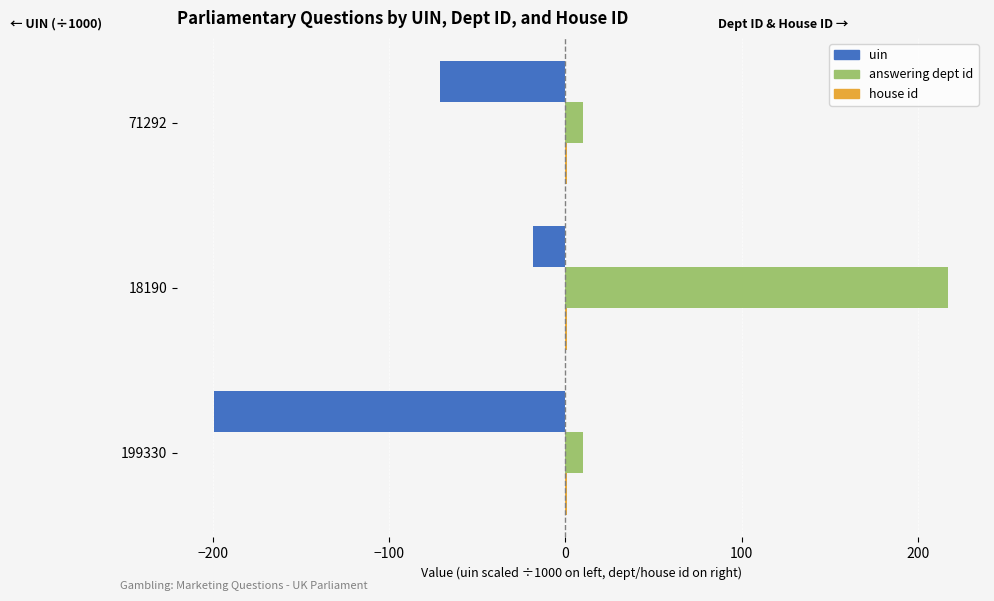

At which category is the sum across all series the highest?

18190